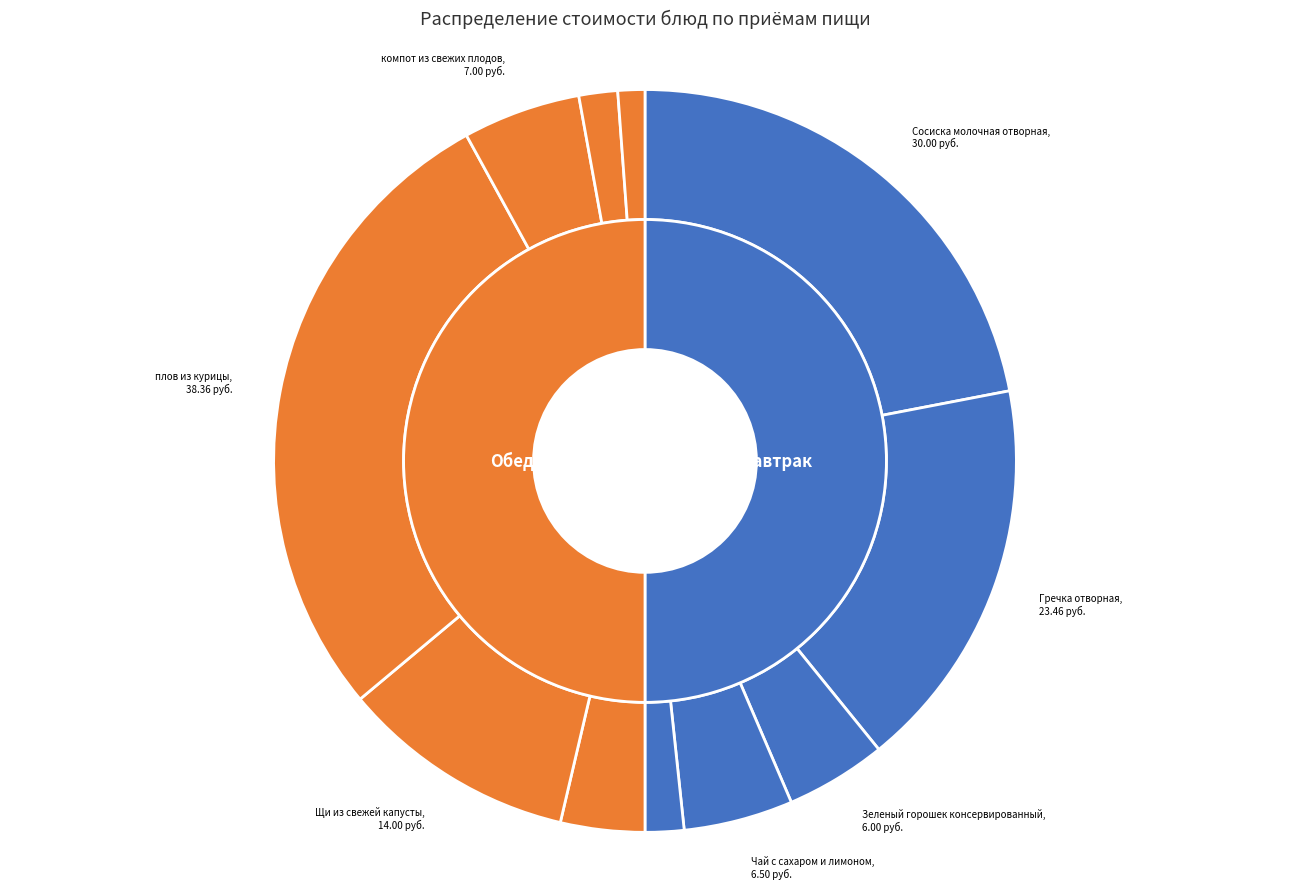

Rank the categories by value from highest to lowest.

плов из курицы, Сосиска молочная отворная, Гречка отворная, Щи из свежей капусты, компот из свежих плодов, Чай с сахаром и лимоном, Зеленый горошек консервированный, салат из свеклы с маслом растительным, Хлеб пшеничный (завтрак), Хлеб пшеничный (обед), хлеб ржаной